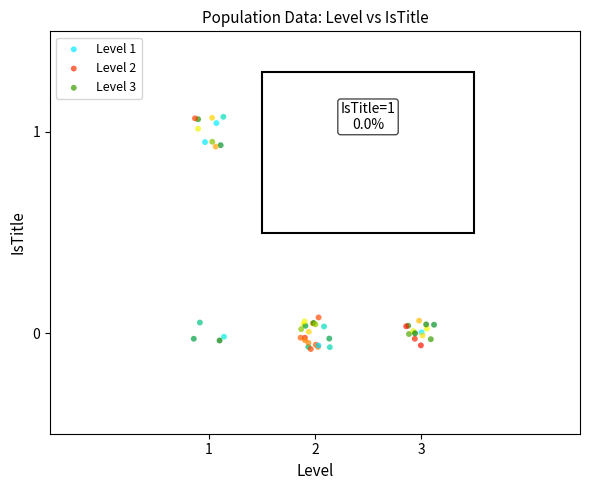

Which series contains the highest Y value?

Level 1